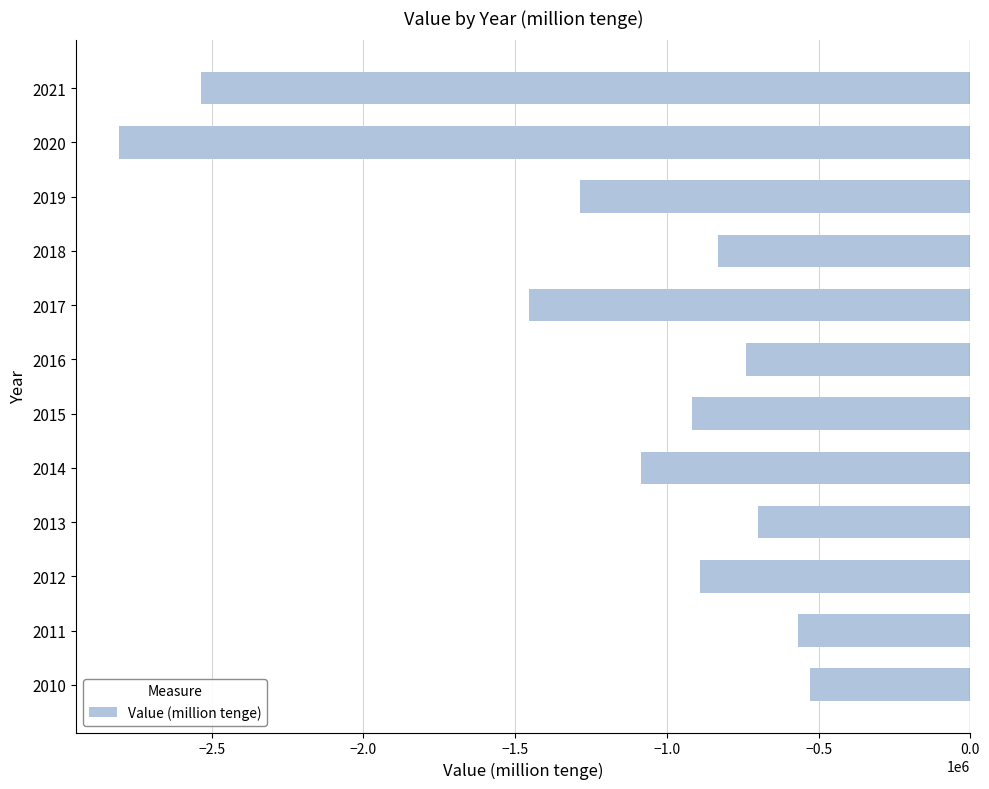

What is the difference between the values at 2013 and 2017?

754392.0